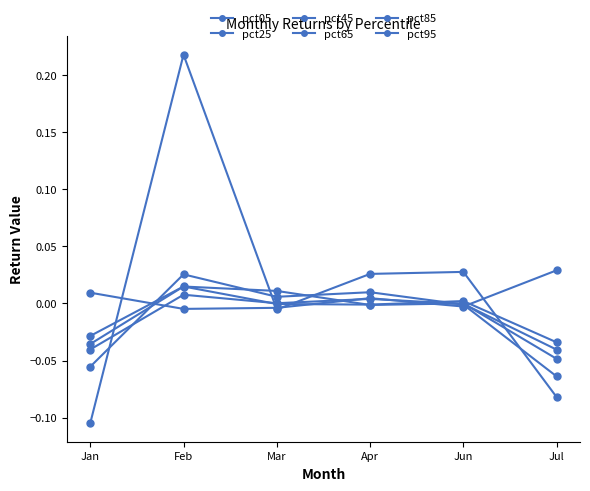

Is it true that pct25 equals 0.0 at Feb?

True